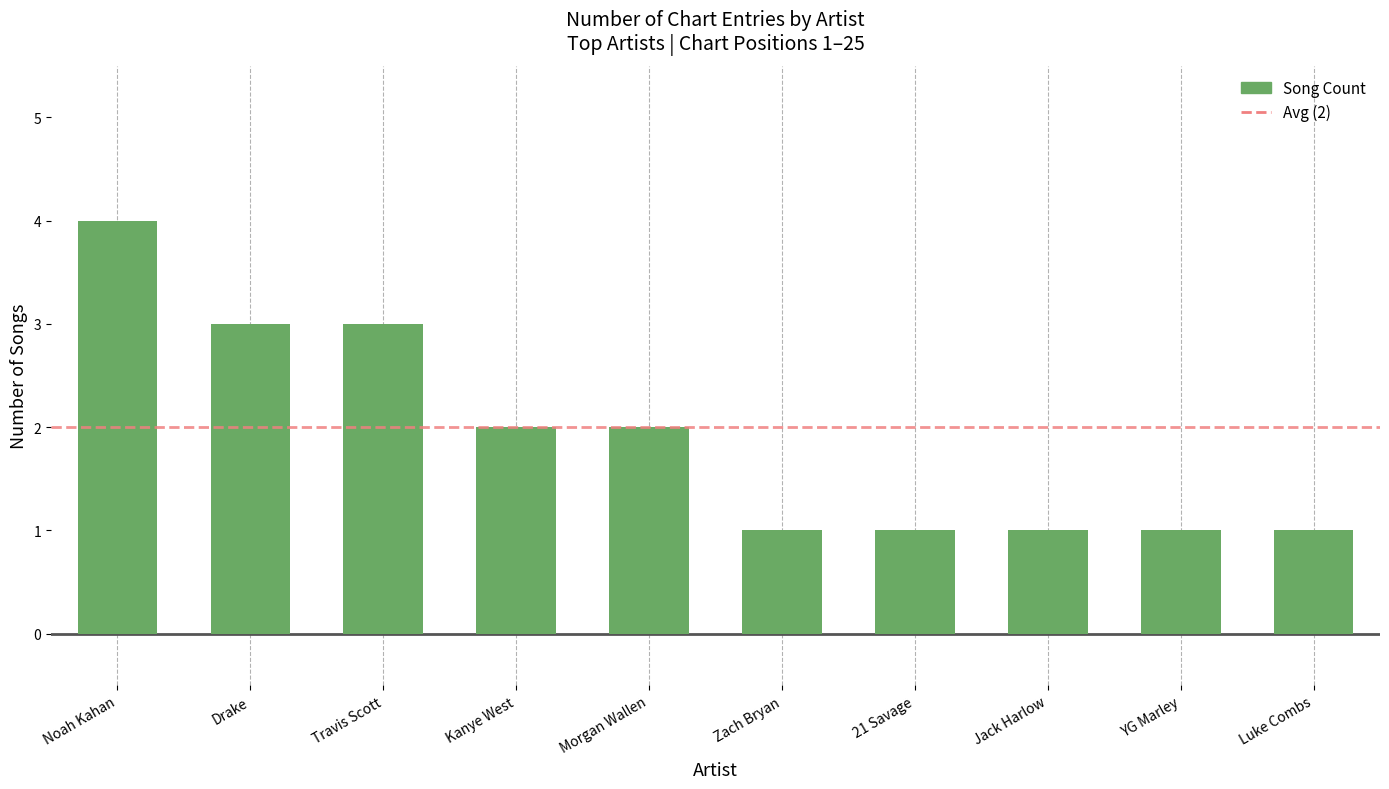

What is the maximum value shown in the chart?

4